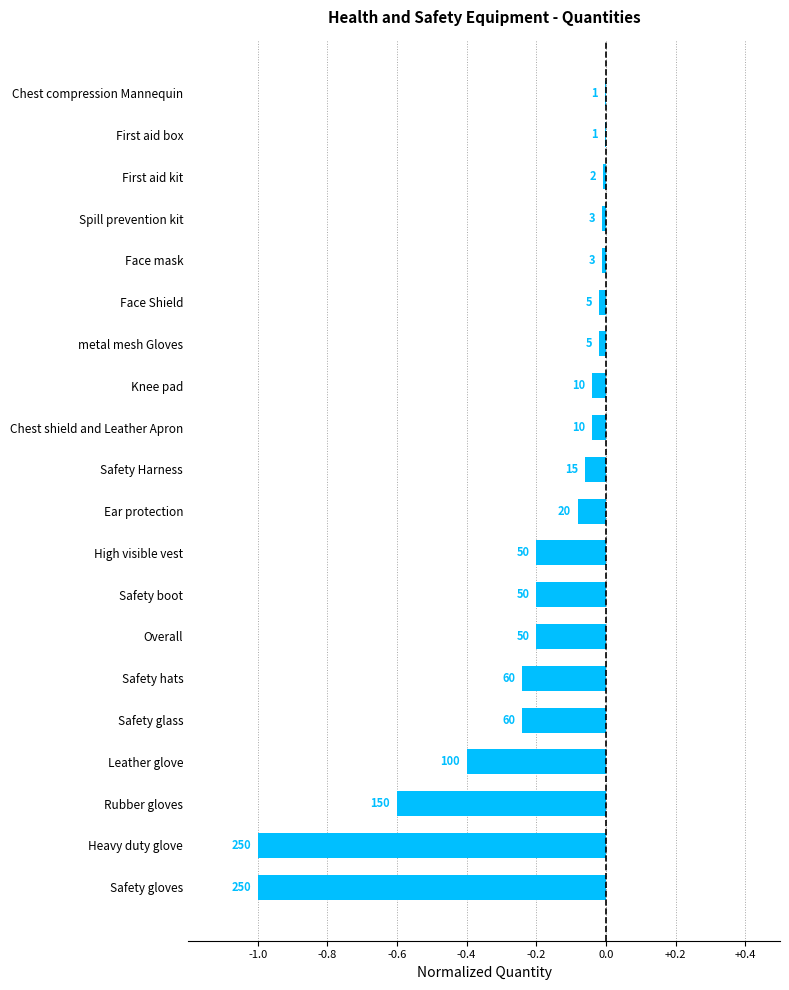

What is the smallest value displayed?

-1.0